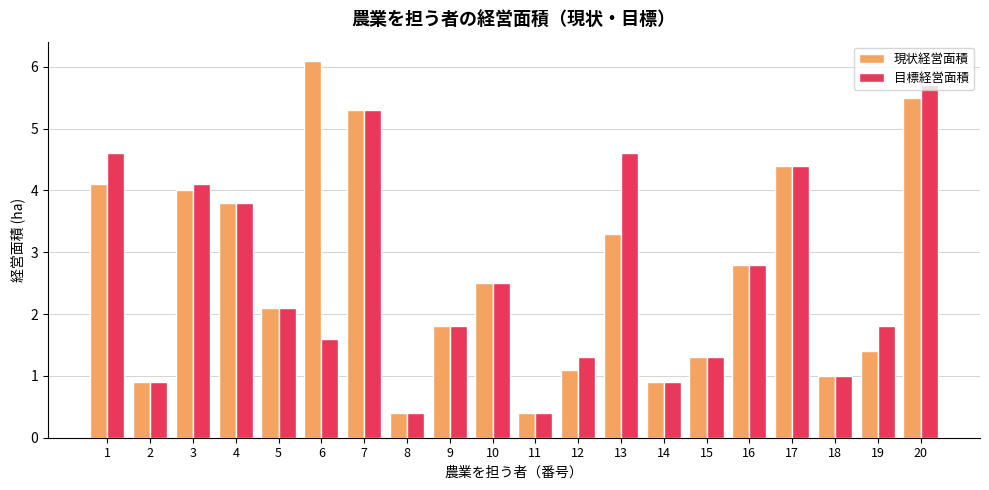

Which series has the widest spread of values?

現状経営面積